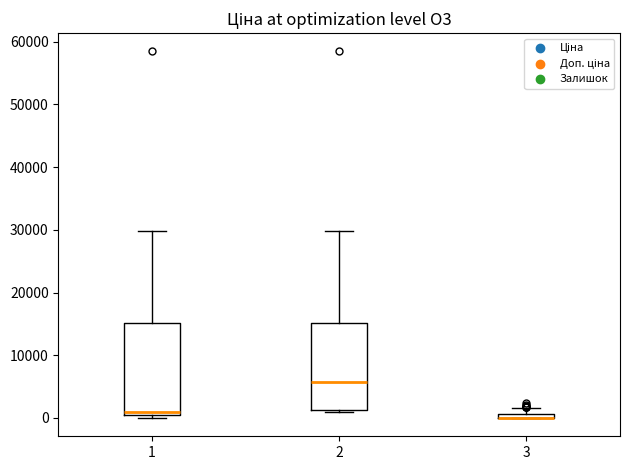

Where does the median line of the box at x = 2 sit on the y-axis? The values are not printed on the chart, so give them approximately, as read against the axis.

6000